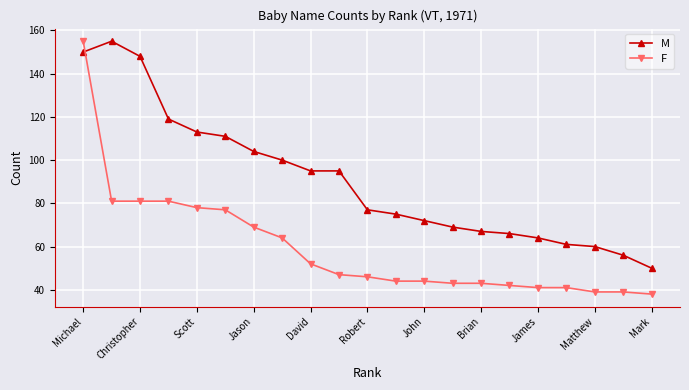

How many data points in M are less than 77?

10